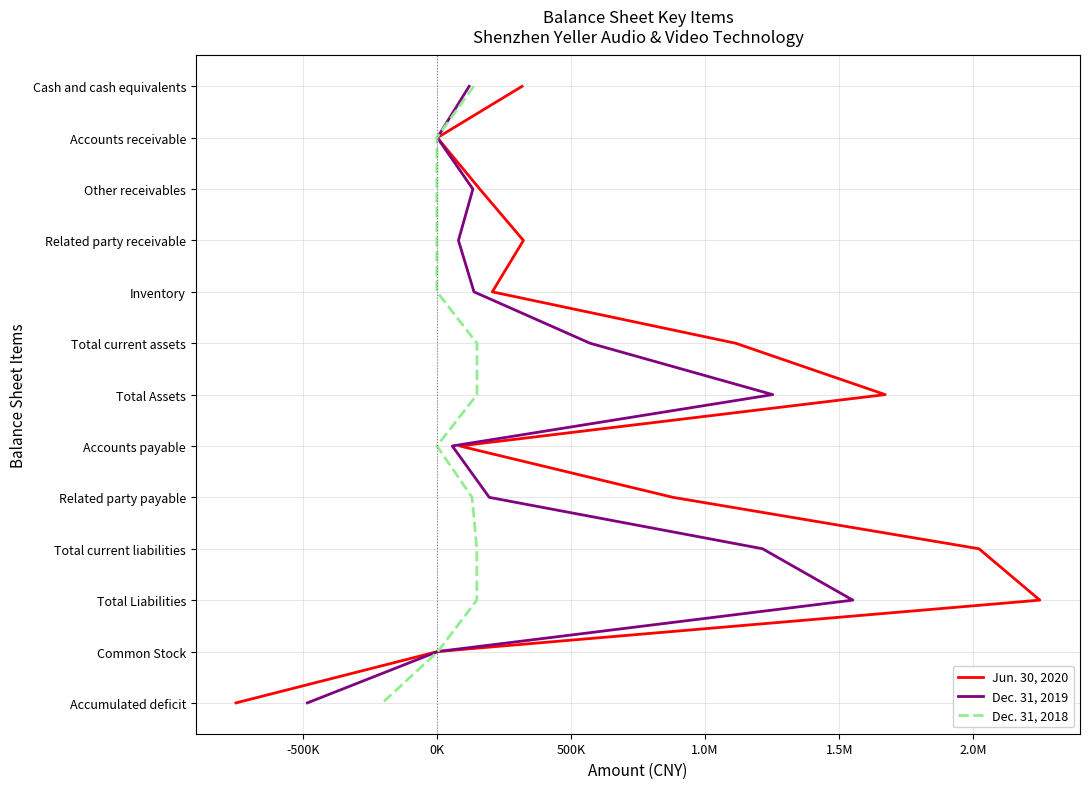

True or false: Jun. 30, 2020 and Dec. 31, 2018 cross at least once.

False